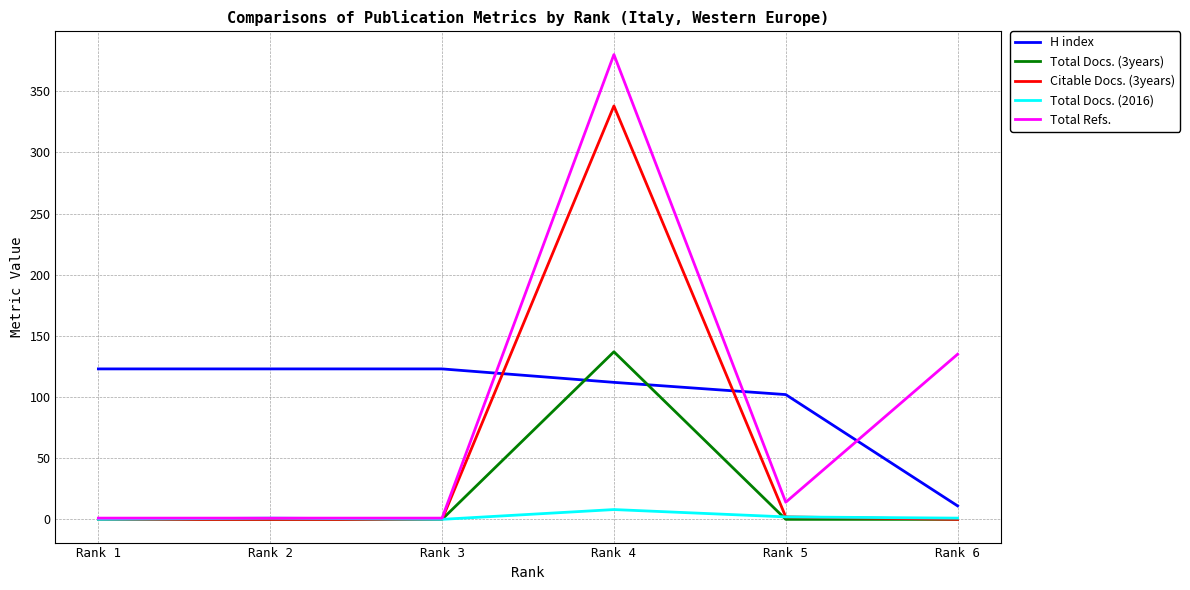

What are all the series names shown in the legend?

H index, Total Docs. (3years), Citable Docs. (3years), Total Docs. (2016), Total Refs.